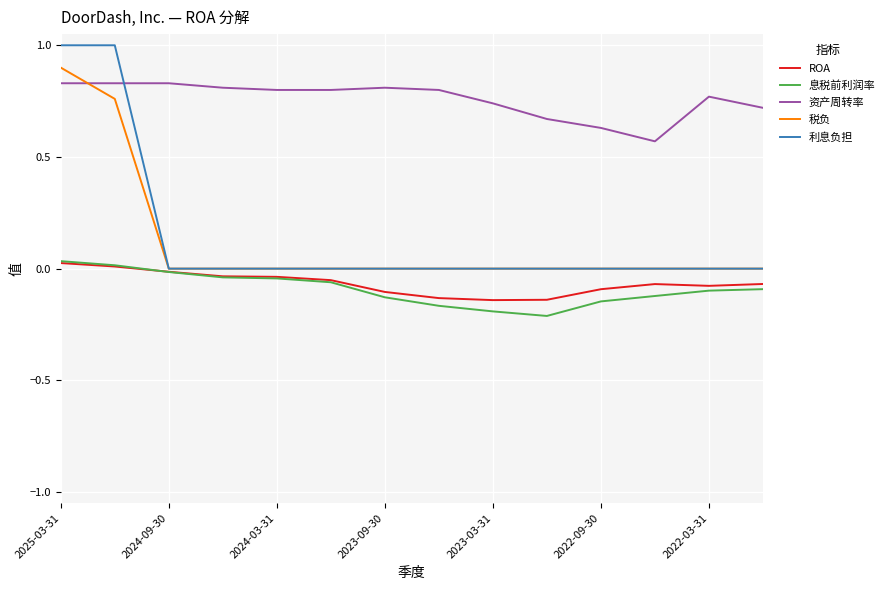

True or false: 息税前利润率 and 资产周转率 cross at least once.

False